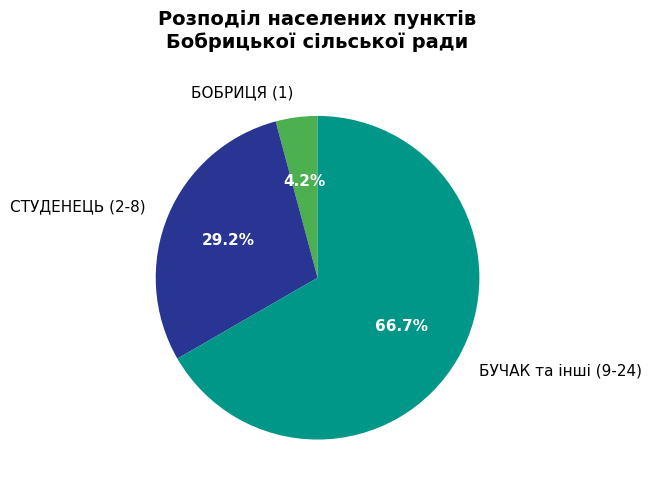

What is the smallest slice in the pie chart?

БОБРИЦЯ (1)